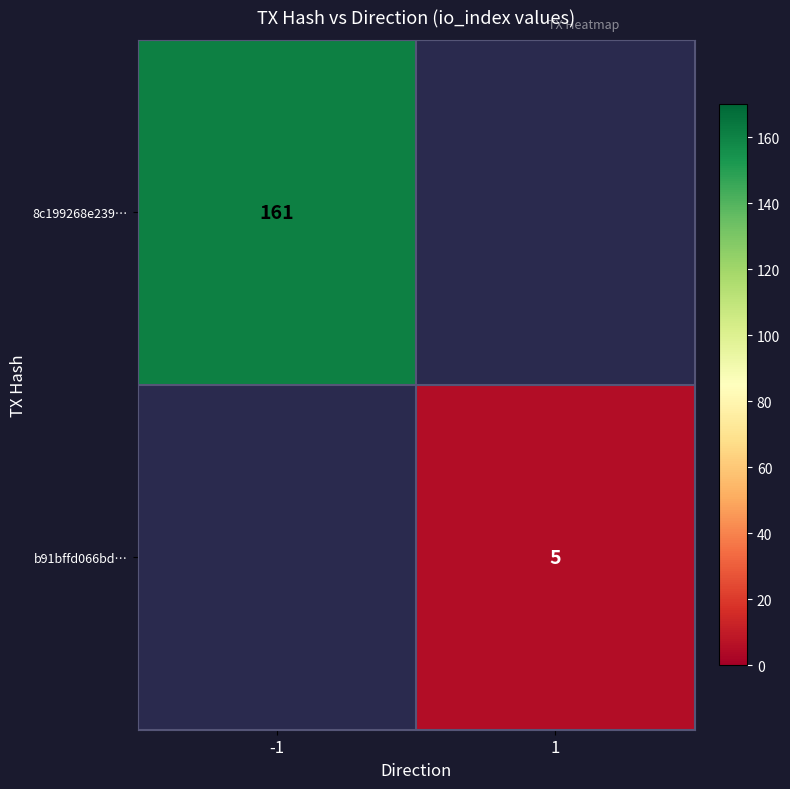

How many series are shown in this chart?

2